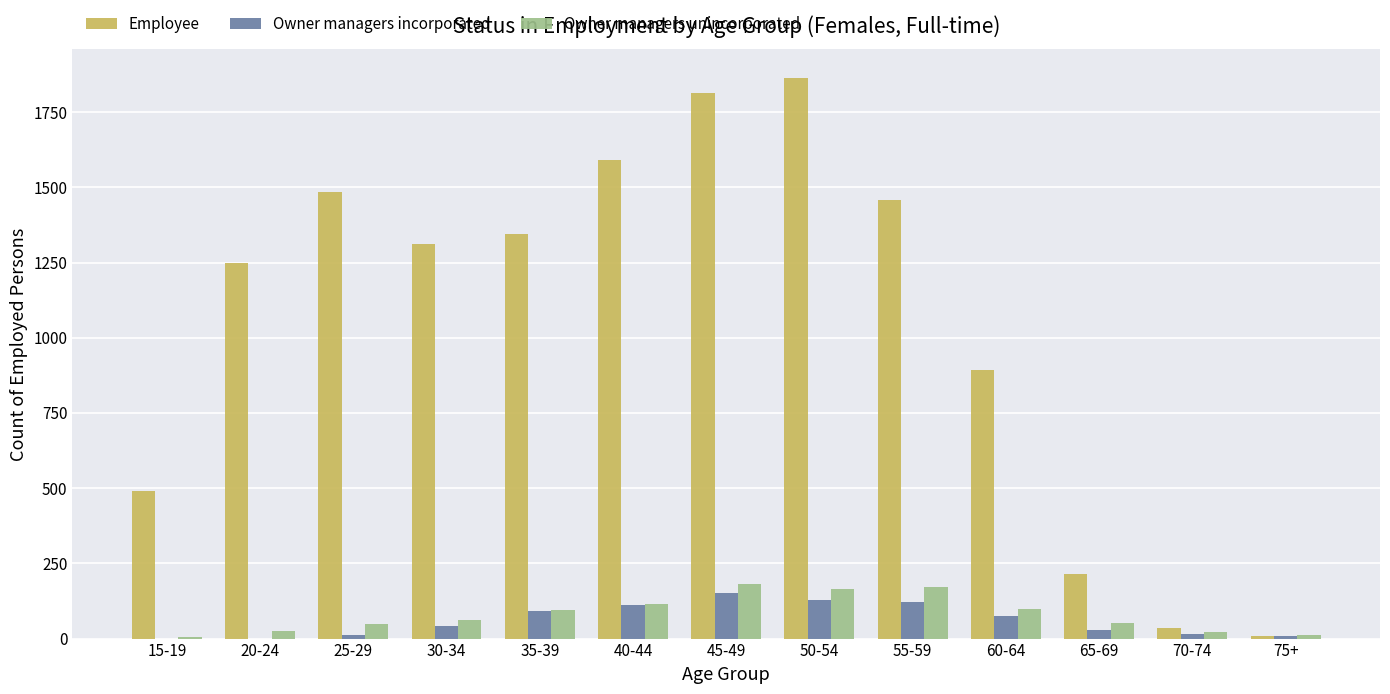

Is the value of Employee at 25-29 greater than the value of Owner managers unincorporated at 75+?

Yes